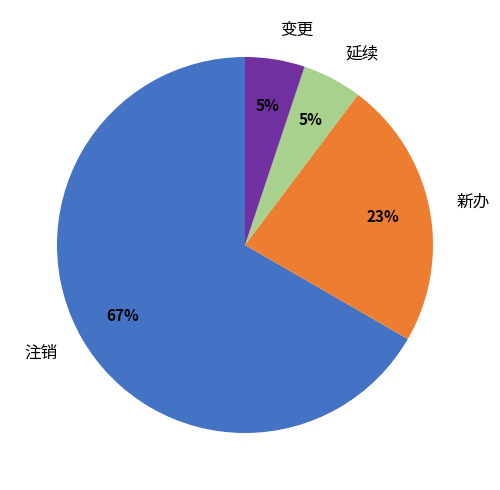

How many segments does this pie chart have?

4